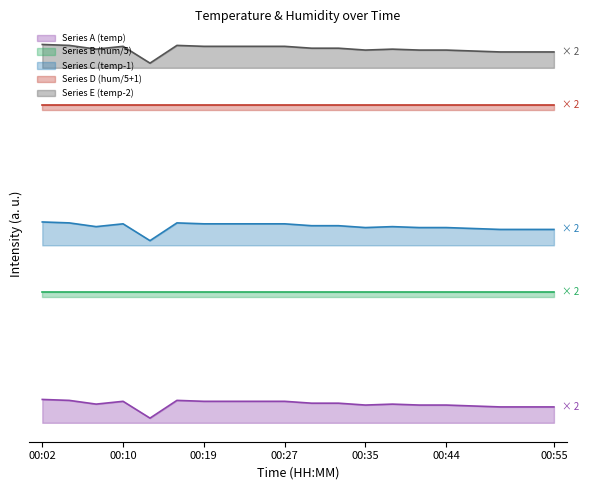

What is the change in value from 00:41 to 00:50?

-0.2